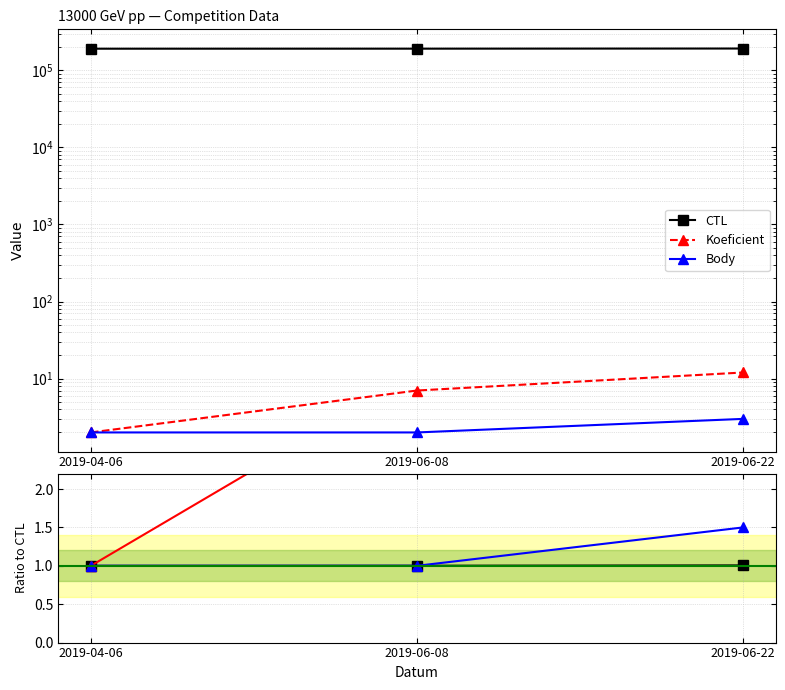

What is the label of the 1st point from the left?

2019-04-06